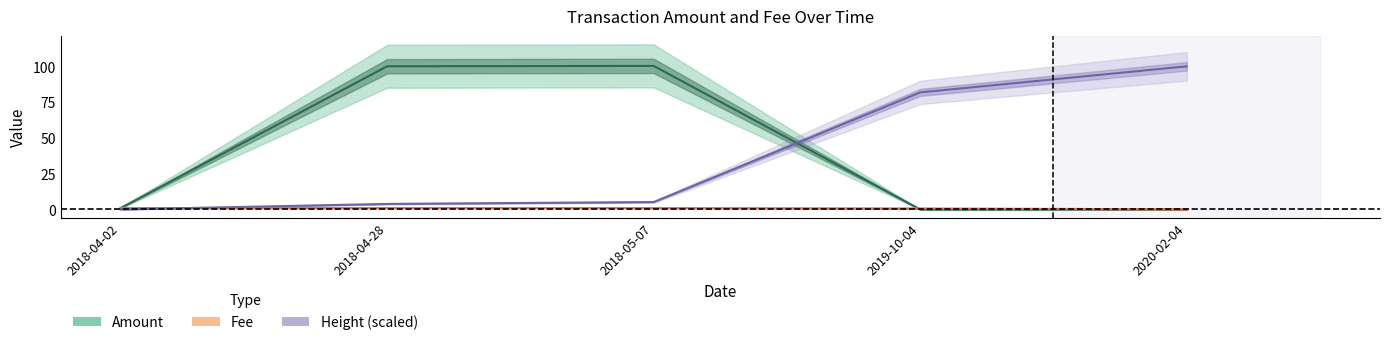

What are all the series names shown in the legend?

Amount, Fee, Height (scaled)